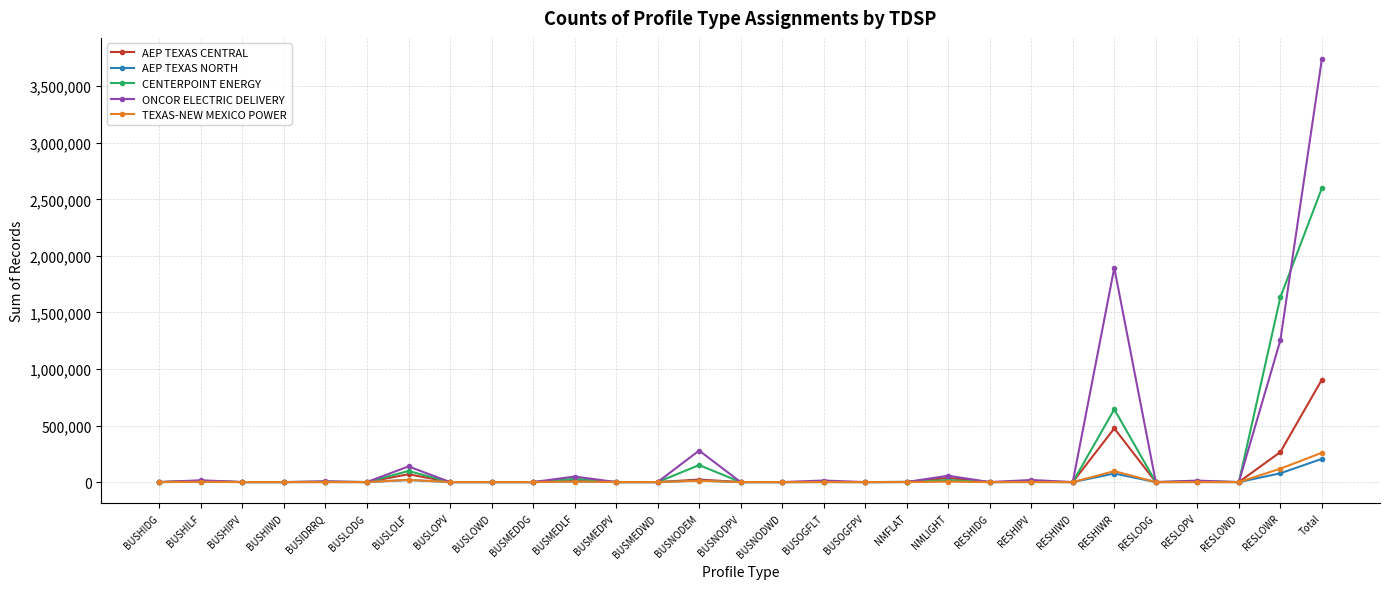

How many values in the AEP TEXAS CENTRAL series are below 49?

14